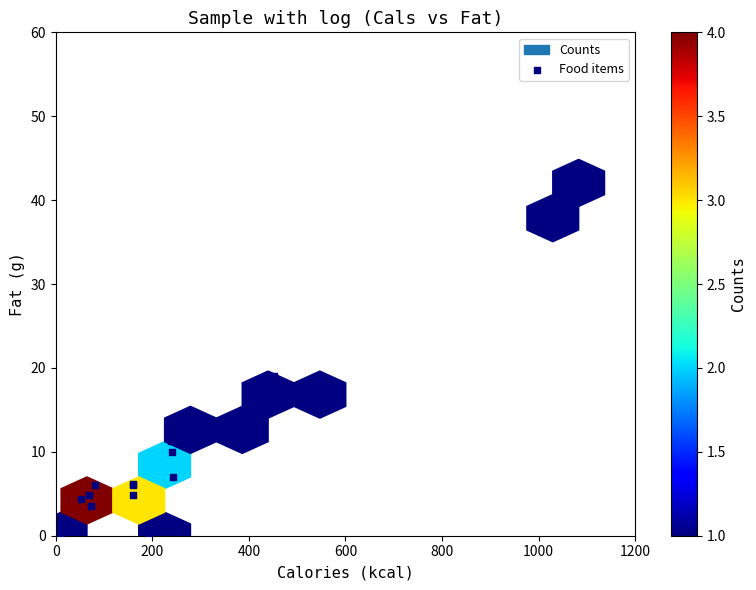

What Y value in the scatter plot is closest to 21?

19.0